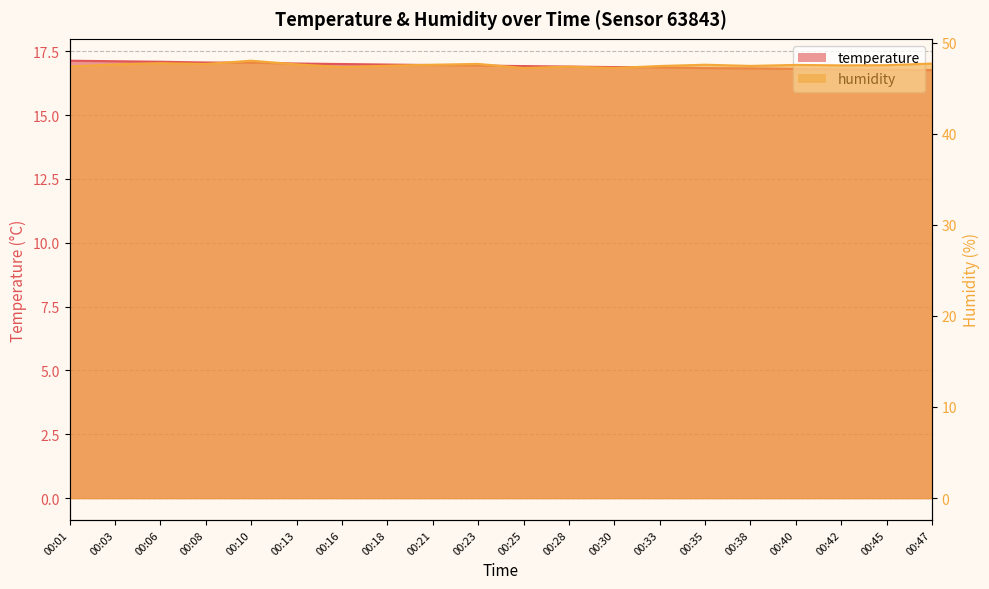

Does the chart display data point markers on the line(s)?

No